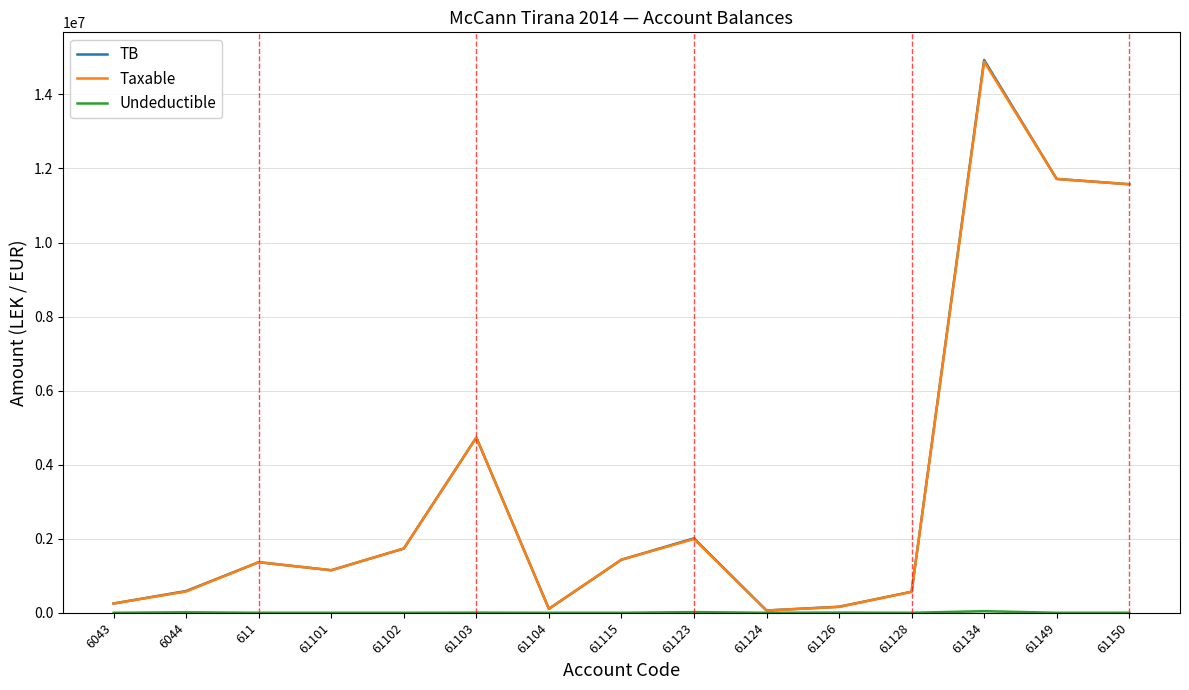

What is the greatest value displayed?

14931158.8